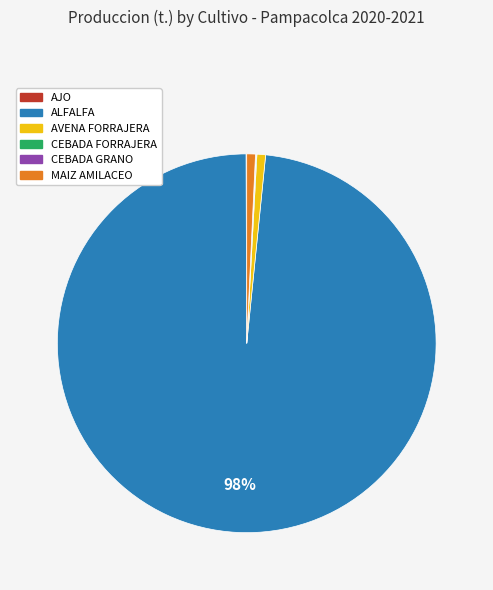

Which category has the biggest portion of the pie?

ALFALFA